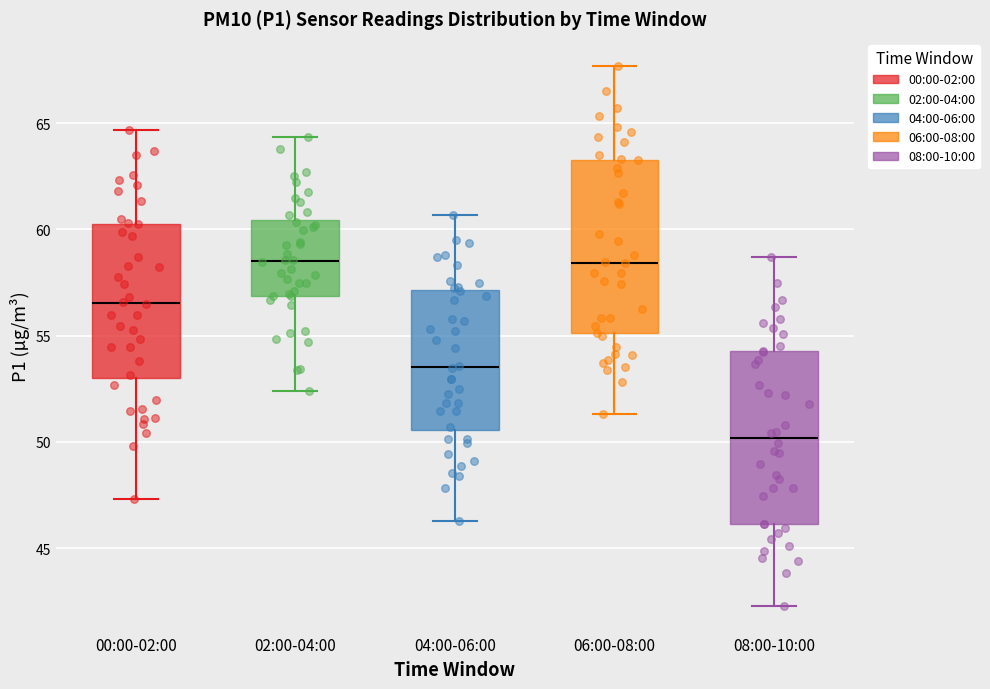

Which box has the lowest median line?

08:00-10:00